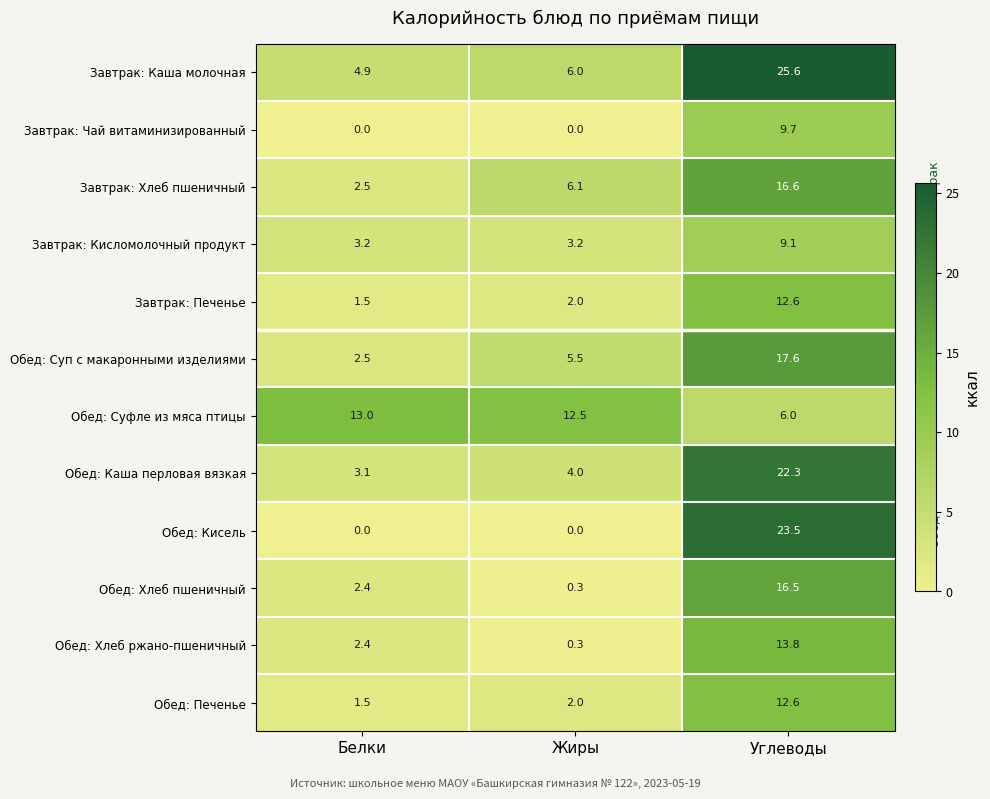

Which label corresponds to the largest value in the chart?

Углеводы